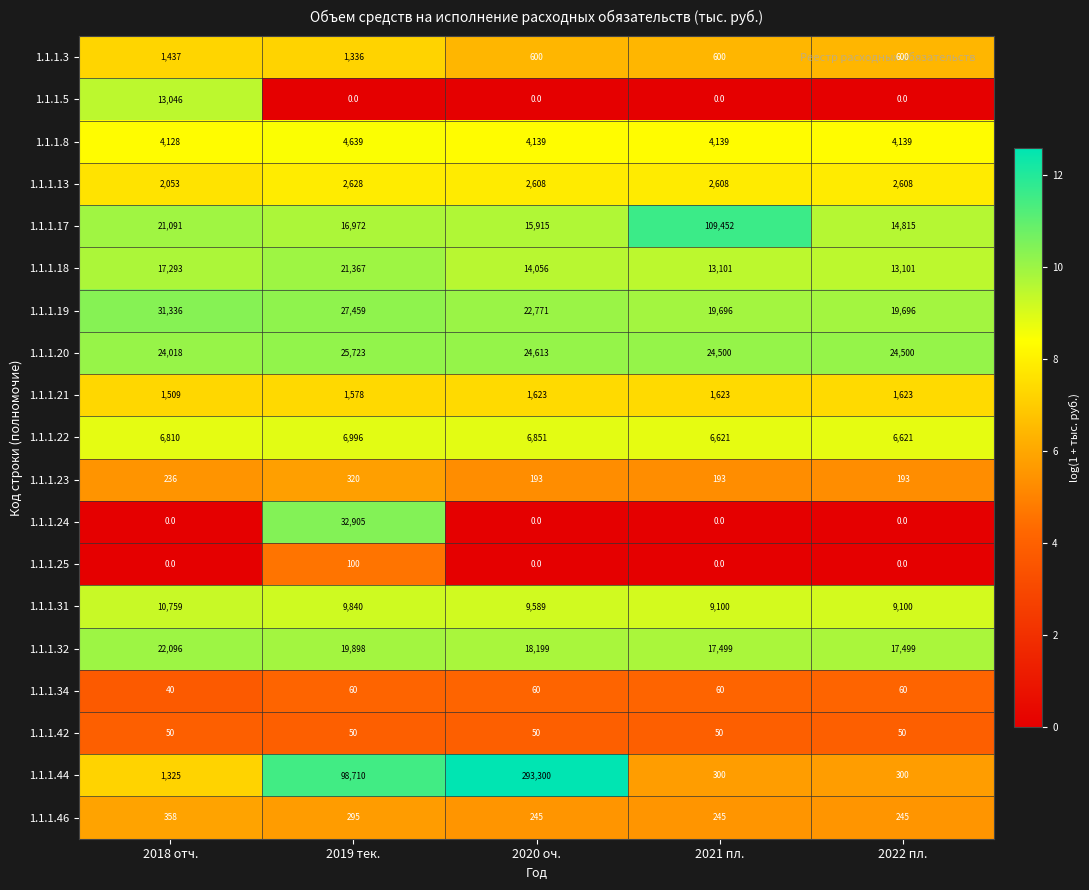

At which category is the sum across all series the highest?

2020 оч.